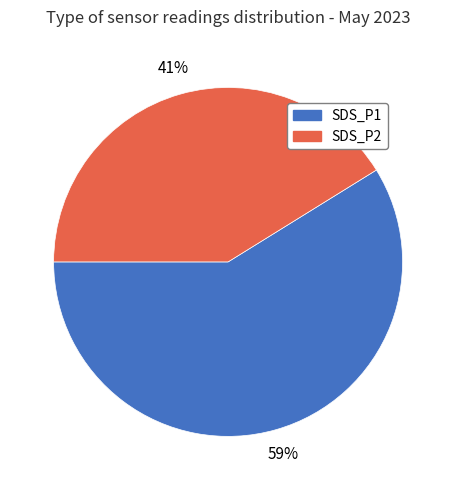

How many segments does this pie chart have?

2